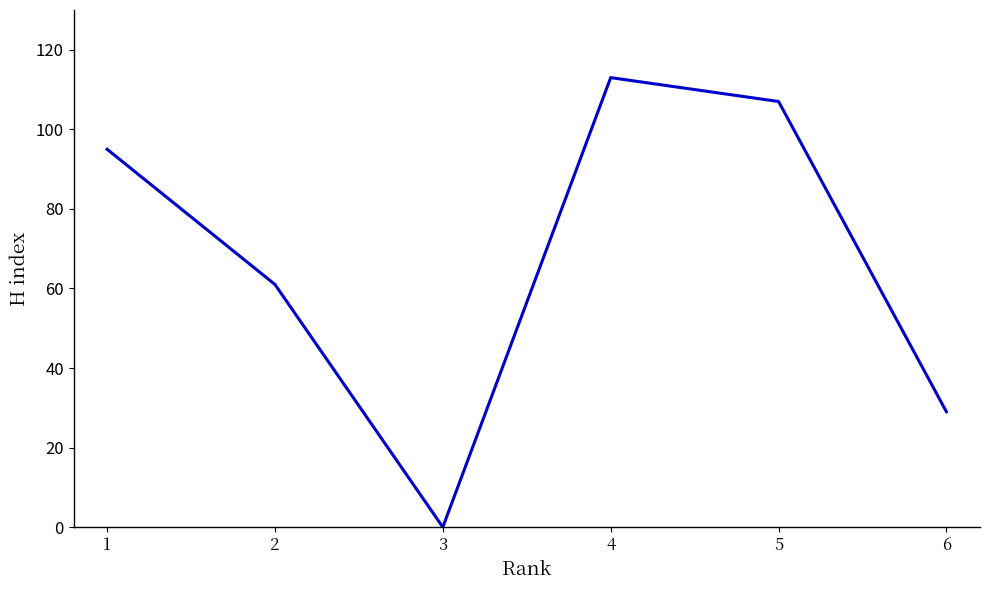

Which category has the lowest value across all series?

3